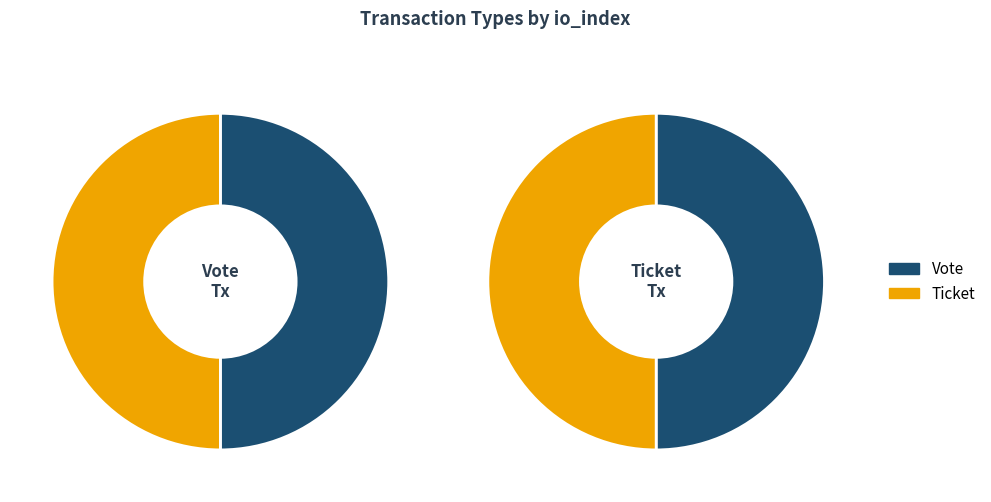

Which slice is the largest?

Vote